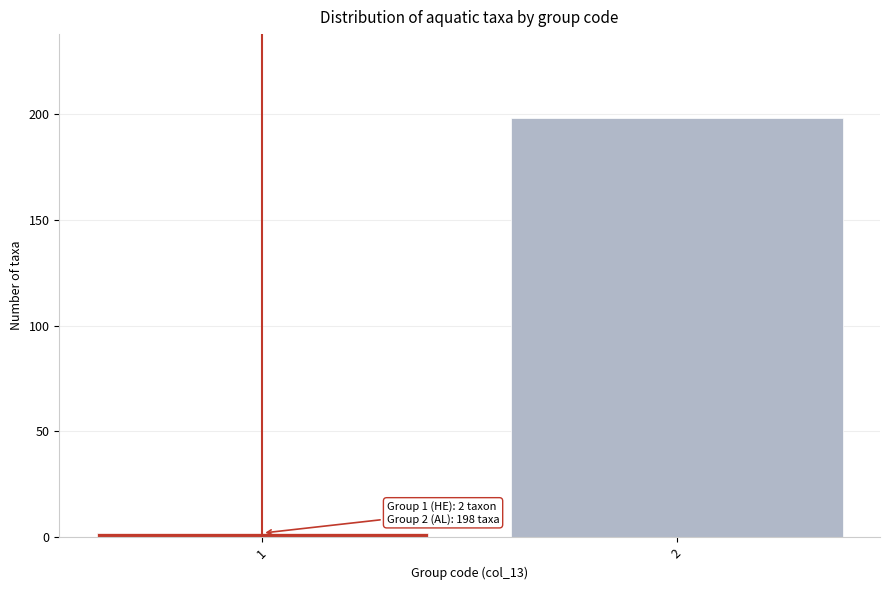

Reading left to right, what are all the values shown in this chart?

1=2	2=198